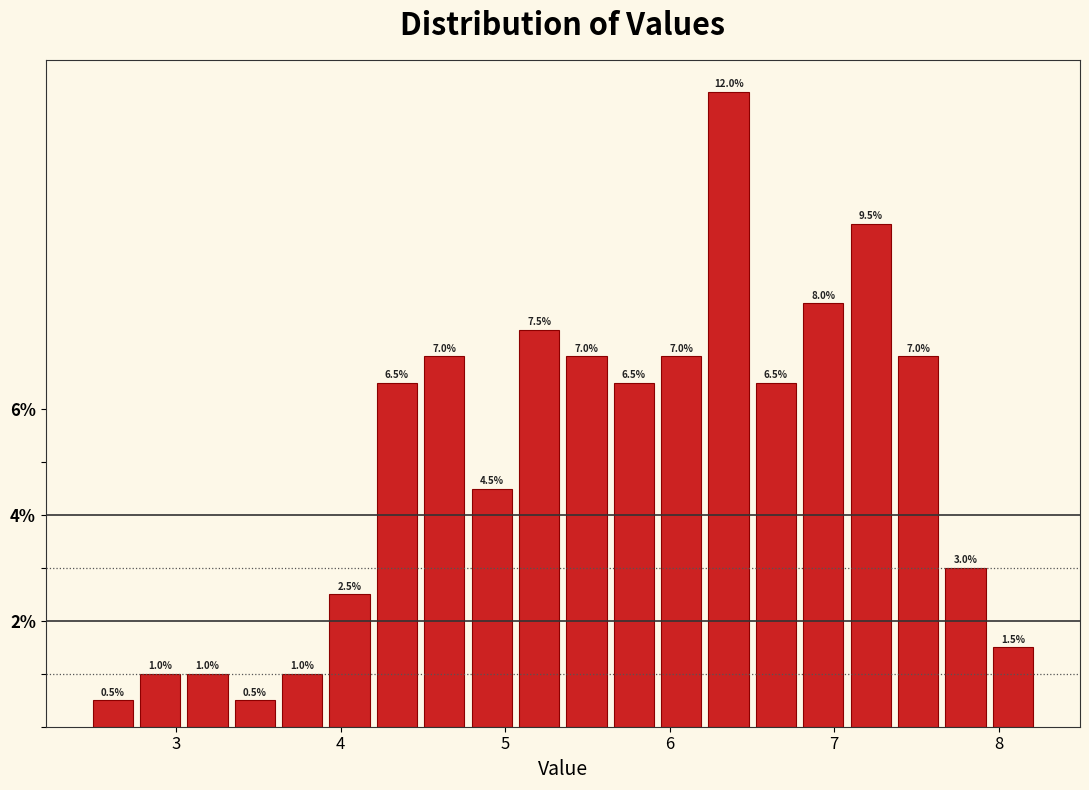

Read against the x-axis, roughly where is the centre of the tallest bar?

6.4